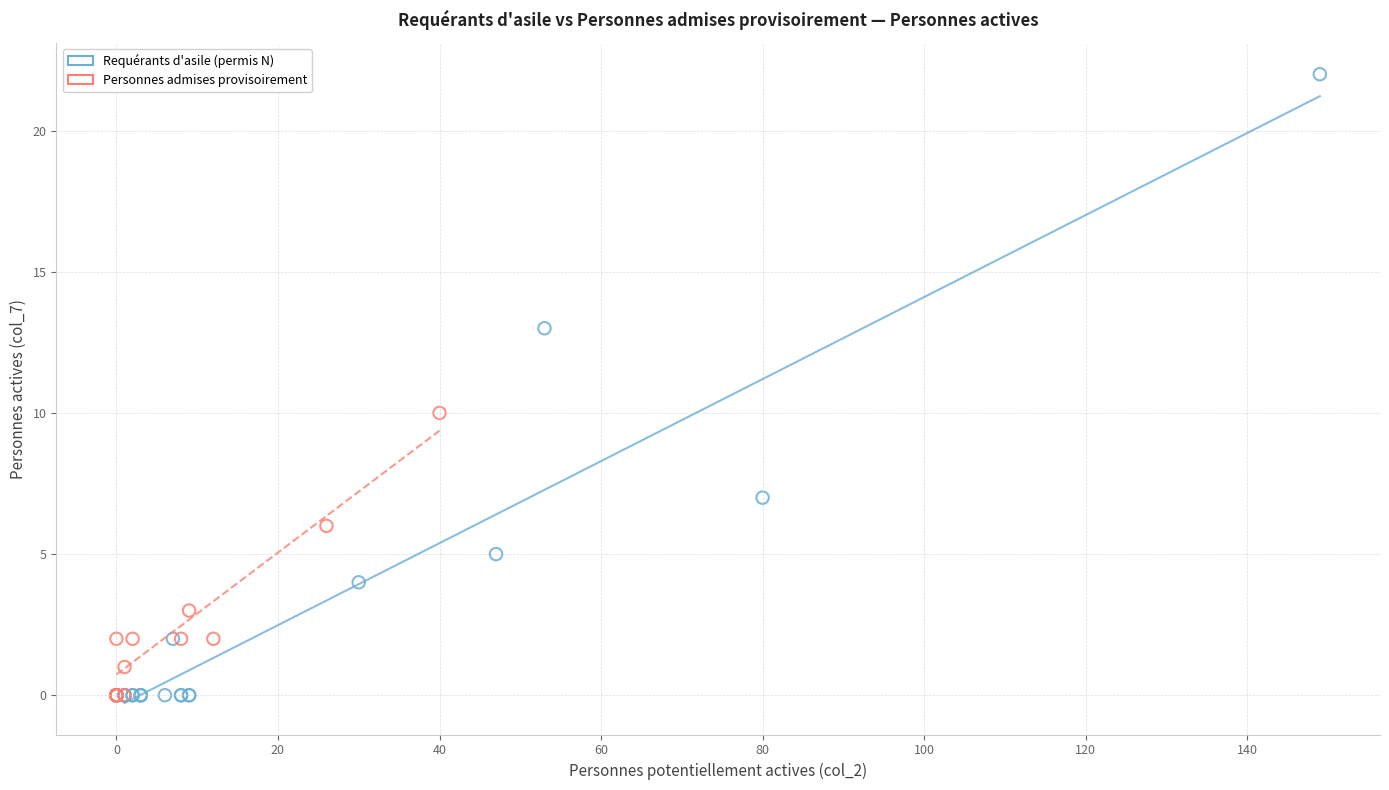

Which series reaches the maximum Y coordinate?

Requérants d'asile (permis N)